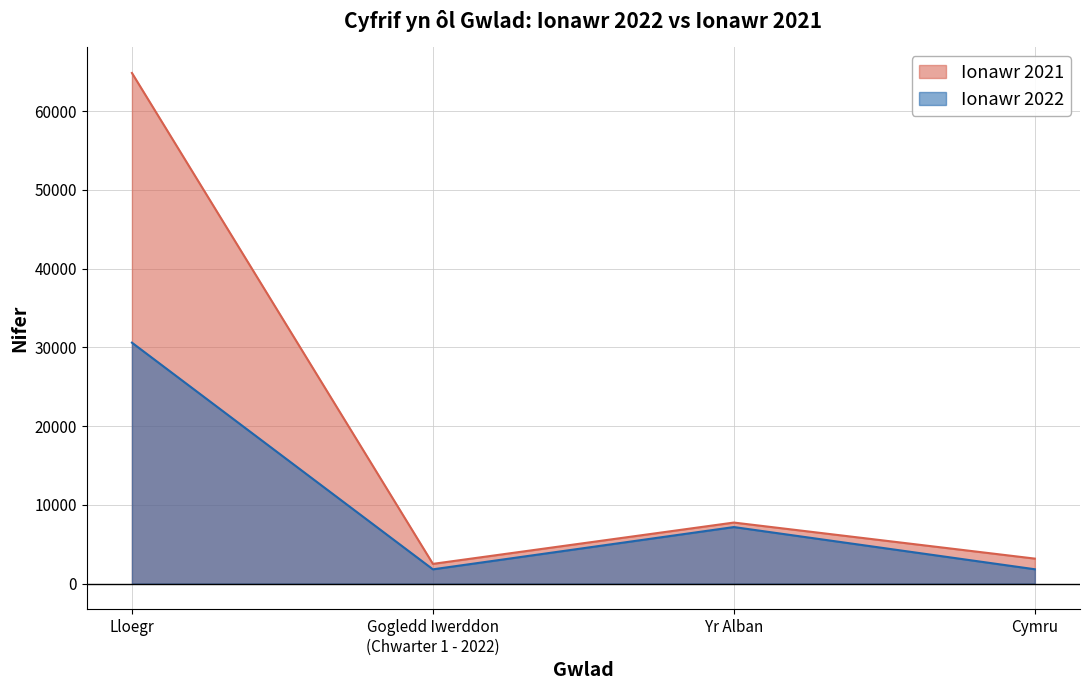

What is the label of the 4th point from the right?

Lloegr